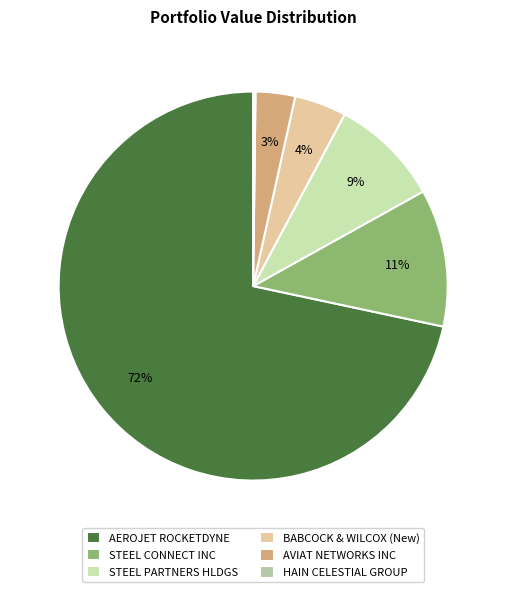

How many segments does this pie chart have?

6